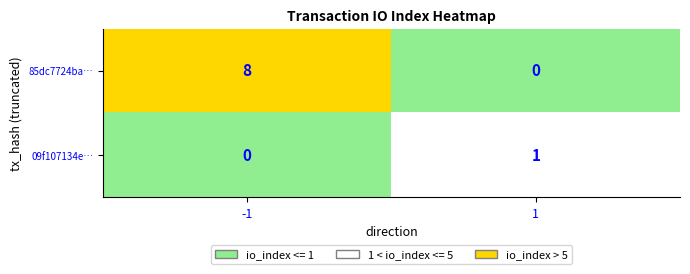

What is the difference between the 85dc7724ba… values at -1 and 1?

8